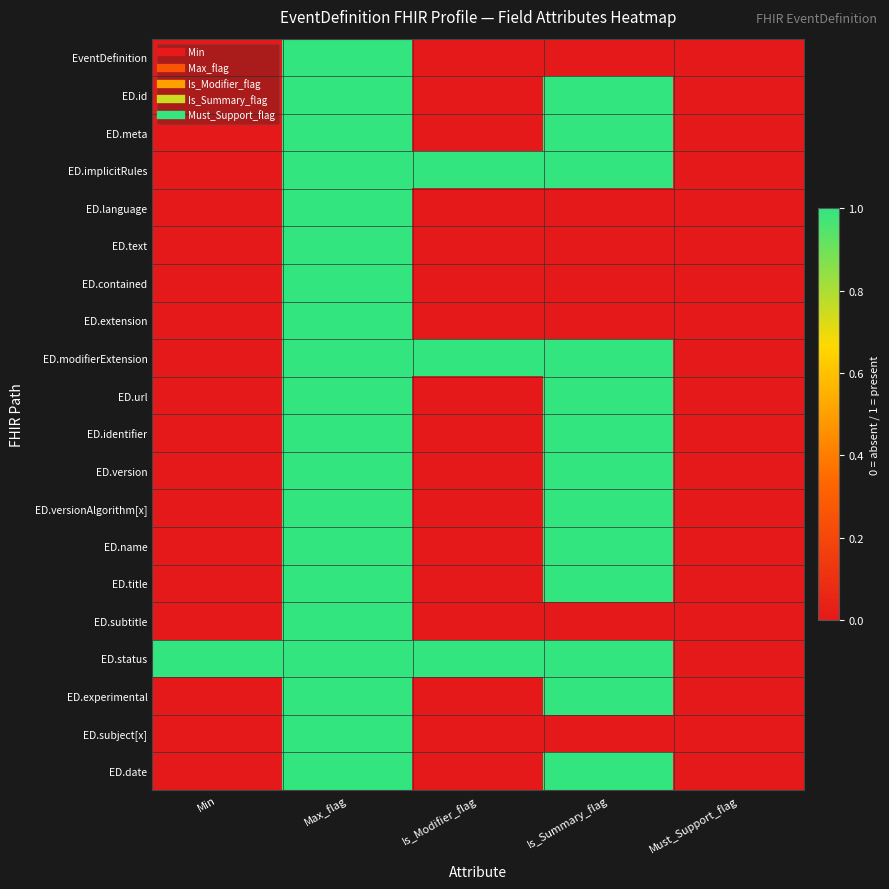

Count the number of categories in the chart.

5